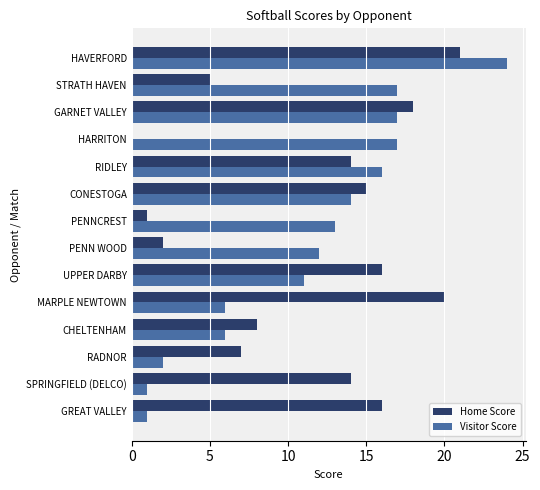

Is the value of Home Score at PENN WOOD greater than the value of Visitor Score at PENNCREST?

No